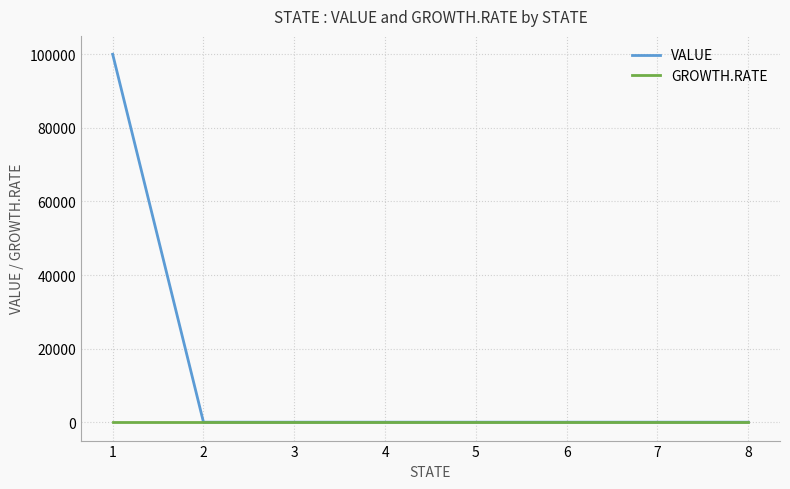

Which label corresponds to the largest value in the chart?

1